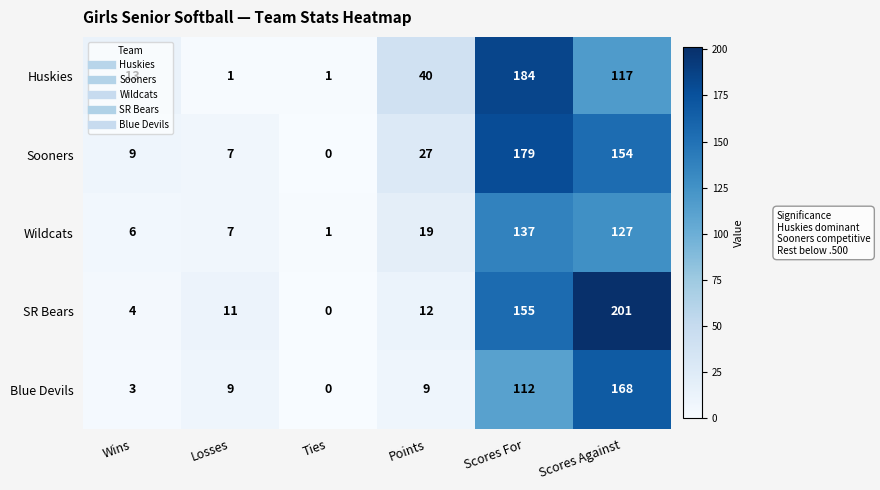

Where is Wildcats nearest to the value 69?

Points